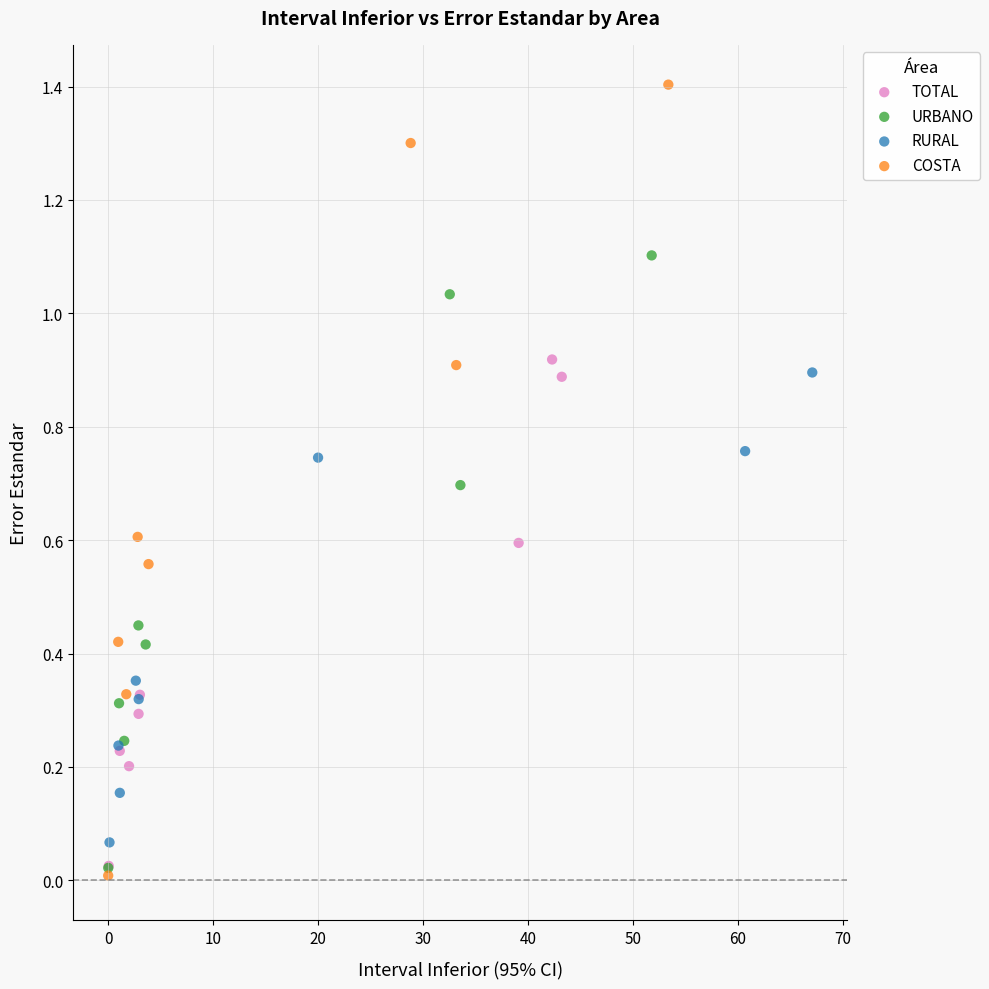

Which series has the widest spread of Y values?

COSTA